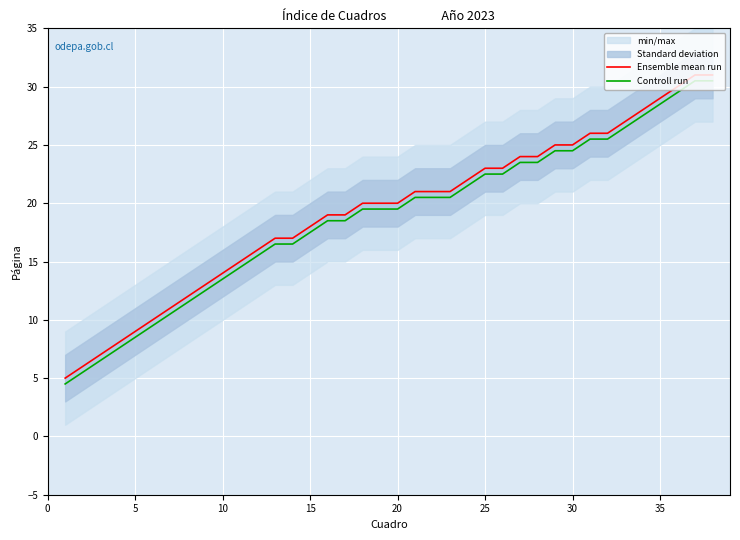

The value of Controll run at 36 is 11.4. True or false?

False